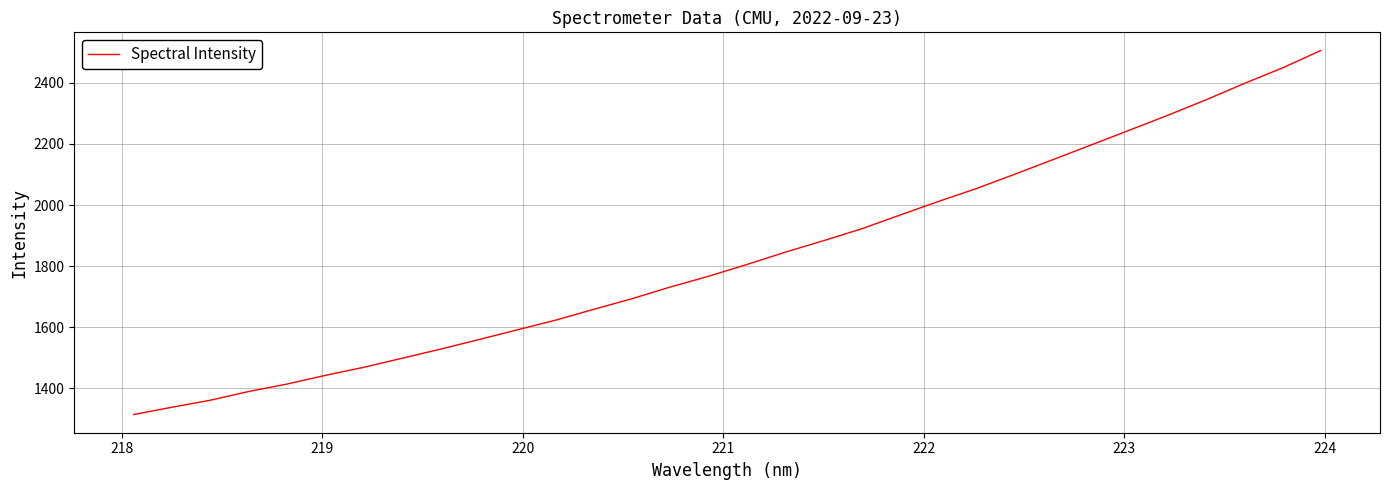

What is the smallest value displayed?

1314.2